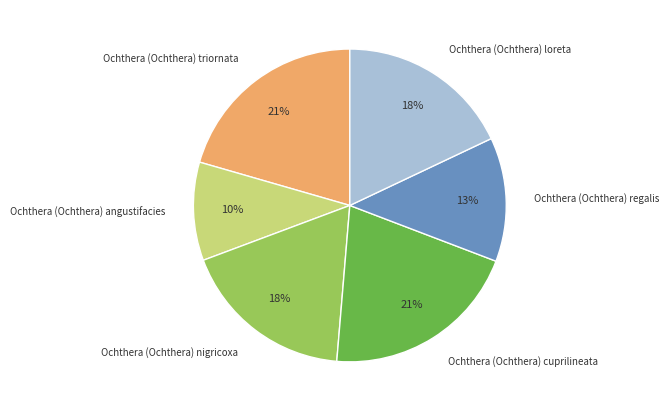

Which slice is the smallest?

Ochthera (Ochthera) angustifacies